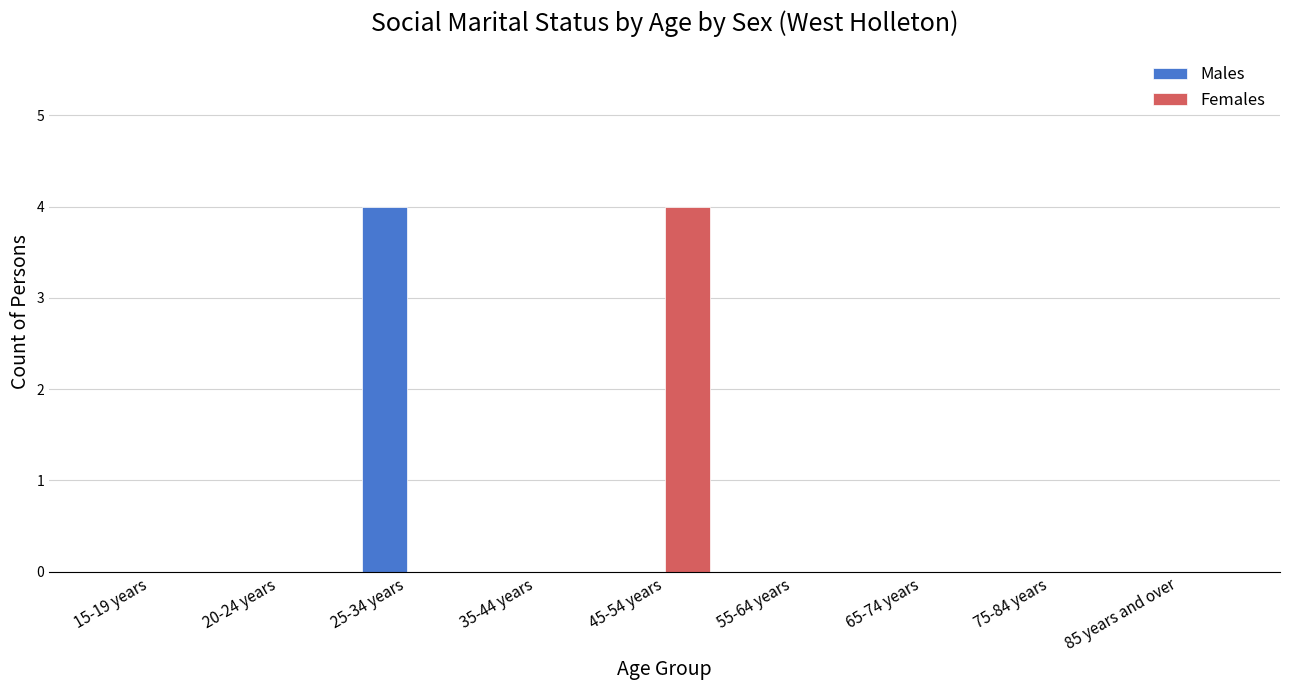

What is the sum of the Females values at 45-54 years and 35-44 years?

4